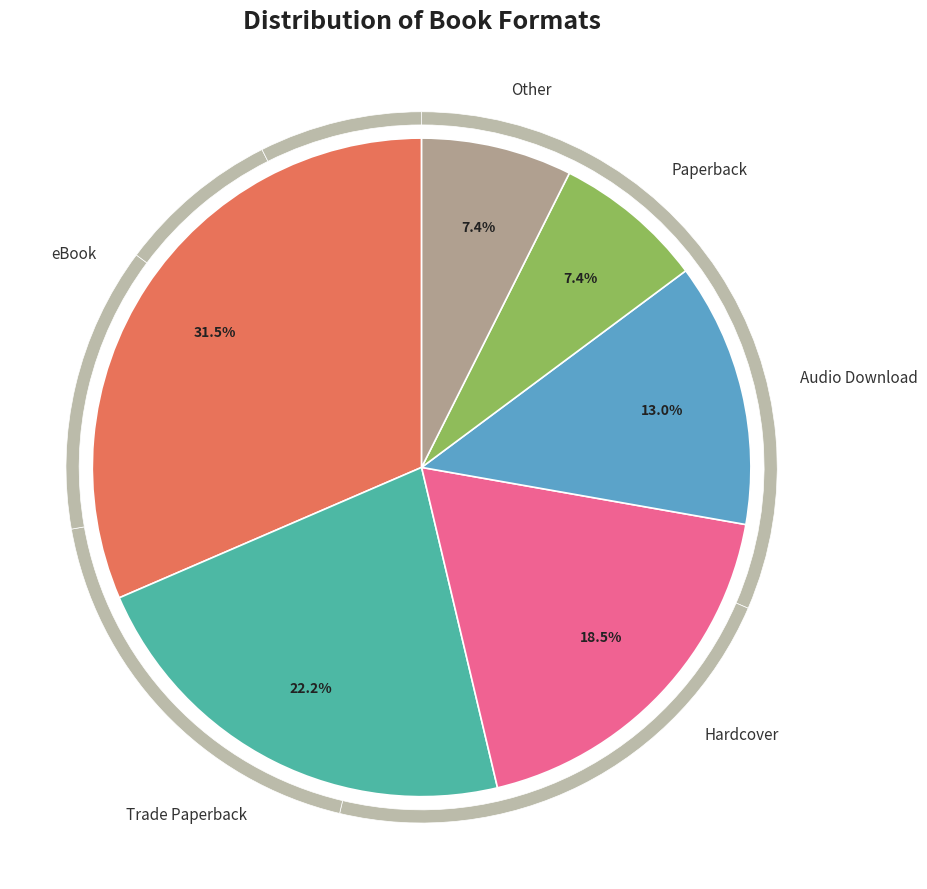

How many slices are in this pie chart?

6